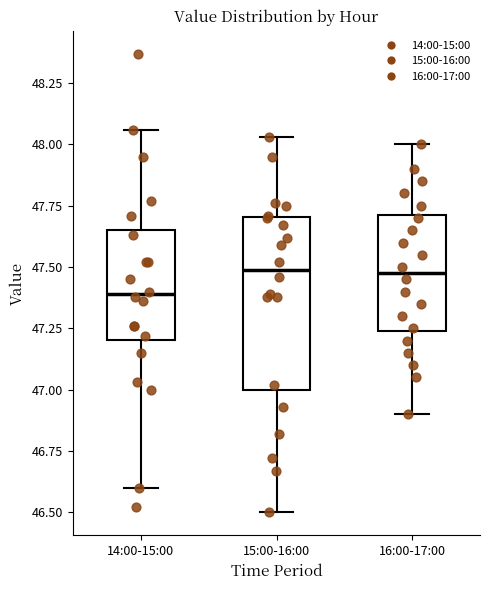

Reading left to right, read every box against the y-axis: the position of its median line, the range the box covers, and the ends of its whiskers. The values are not printed on the chart, so give them approximately, as read against the axis.

14:00-15:00: median 47.40, box 47.20 to 47.65, whiskers 46.60 to 48.05
15:00-16:00: median 47.50, box 47.00 to 47.70, whiskers 46.50 to 48.05
16:00-17:00: median 47.50, box 47.25 to 47.70, whiskers 46.90 to 48.00